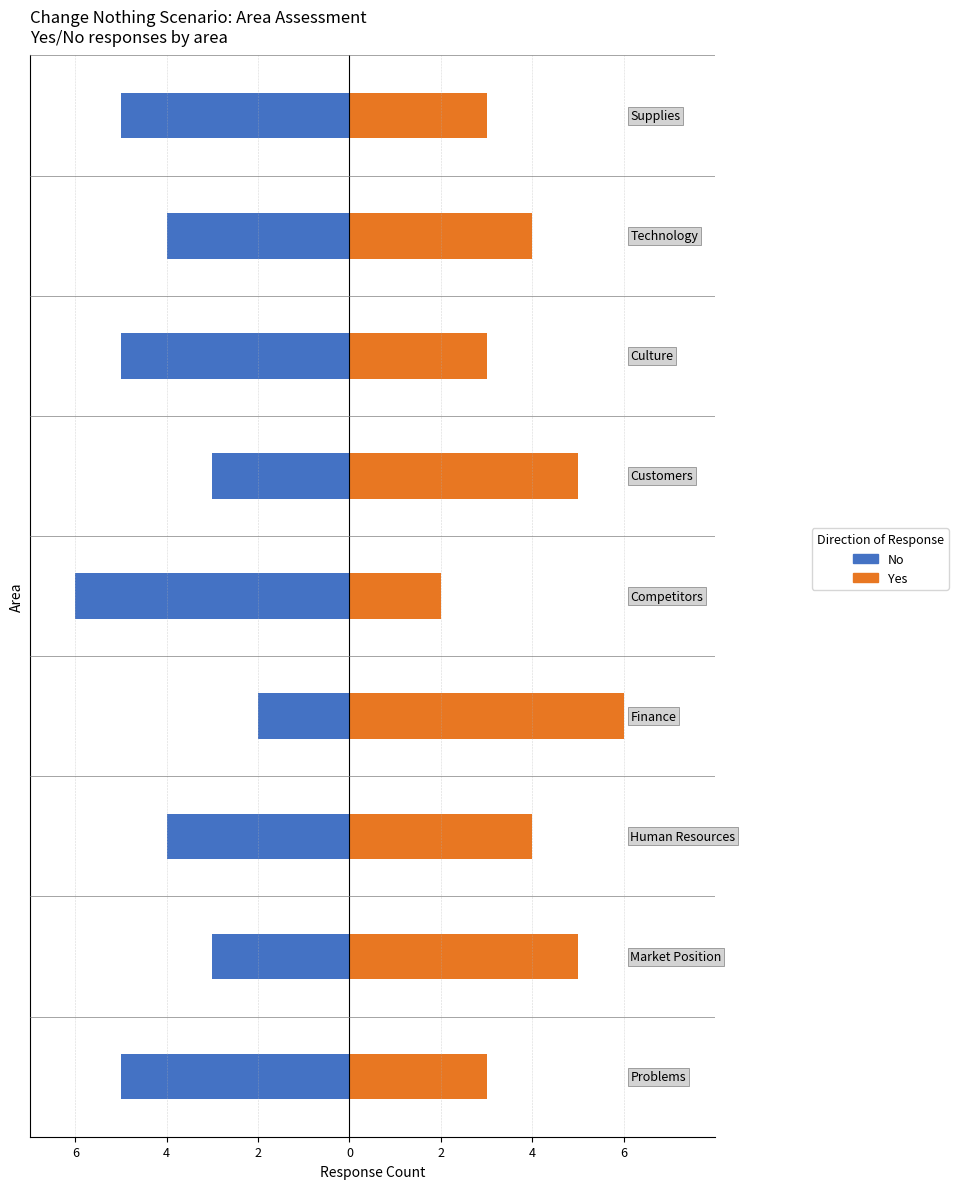

What is the sum of all No values?

-37